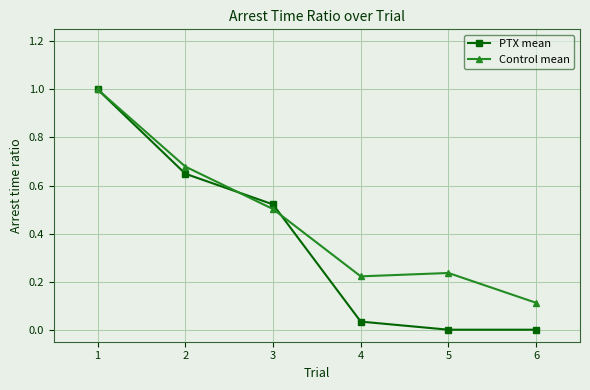

True or false: Control mean has a value of 0.4 at 2.

False